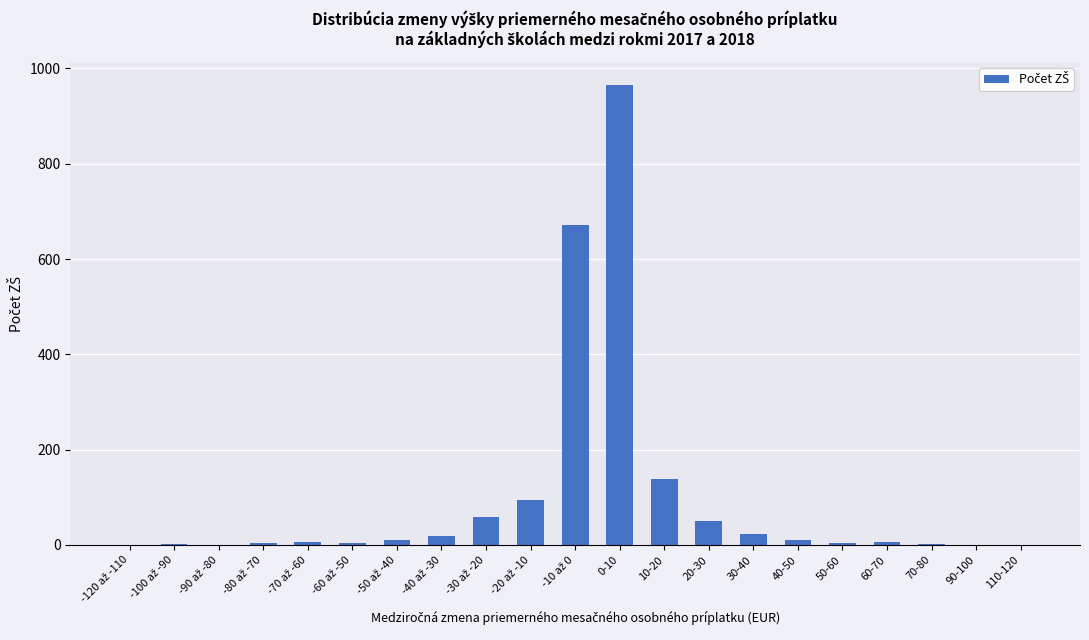

What is the maximum value shown in the chart?

965